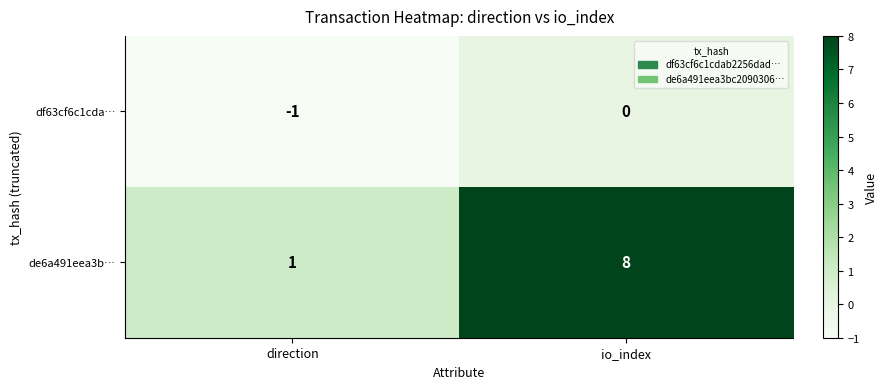

Which series changed the most between direction and io_index?

de6a491eea3b…